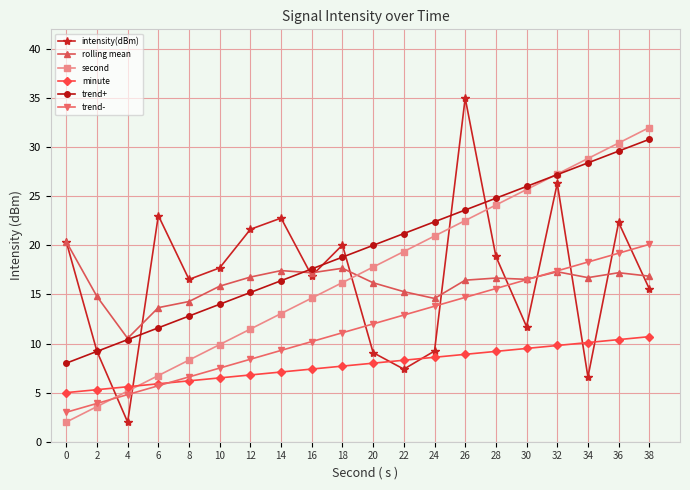

How many times do second and minute cross each other?

1